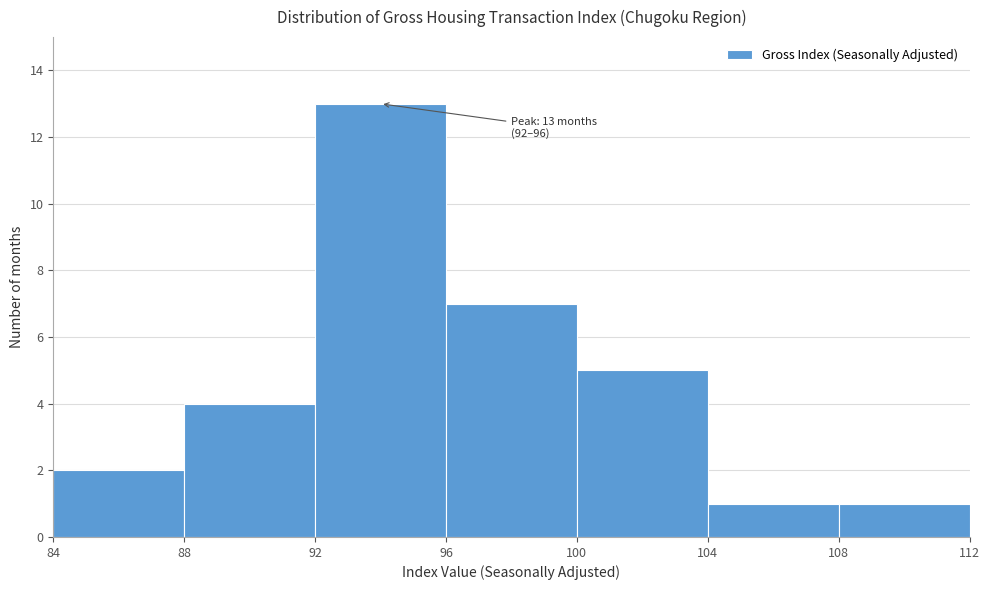

Over which range of the x-axis is the bar tallest?

92 to 96